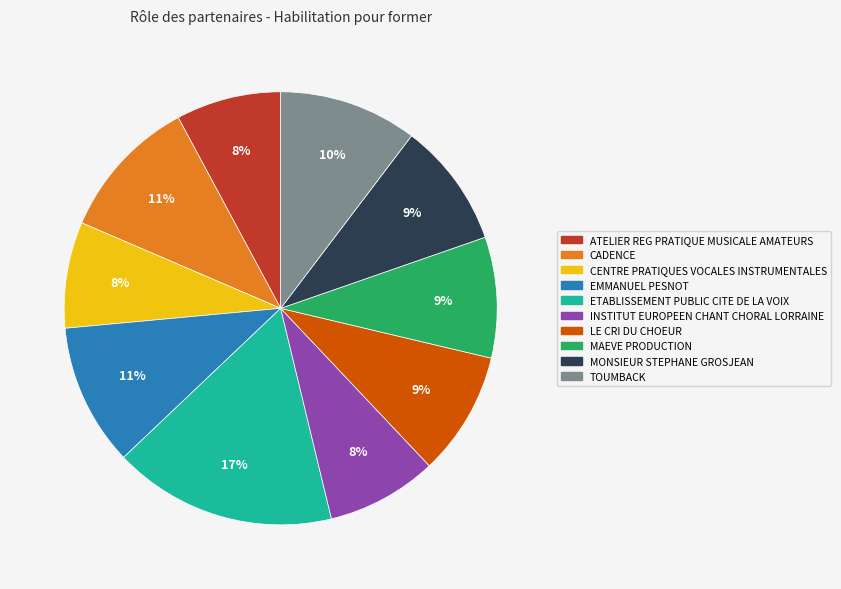

Is the sum of CADENCE and LE CRI DU CHOEUR greater than half?

No